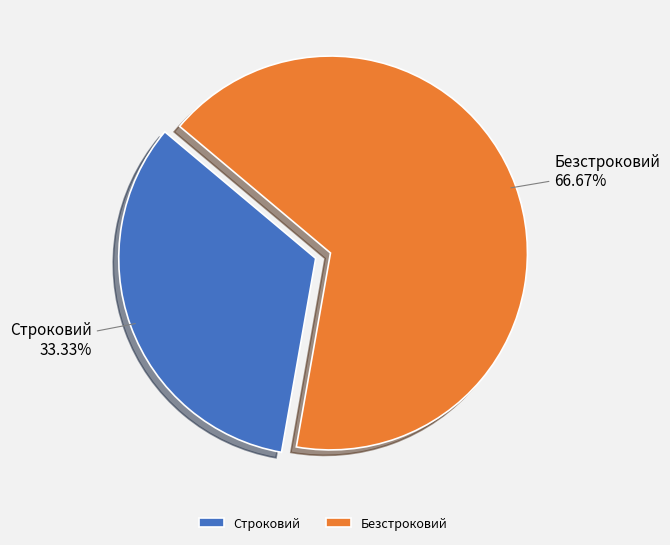

To the nearest percent, what is the average slice percentage?

50%